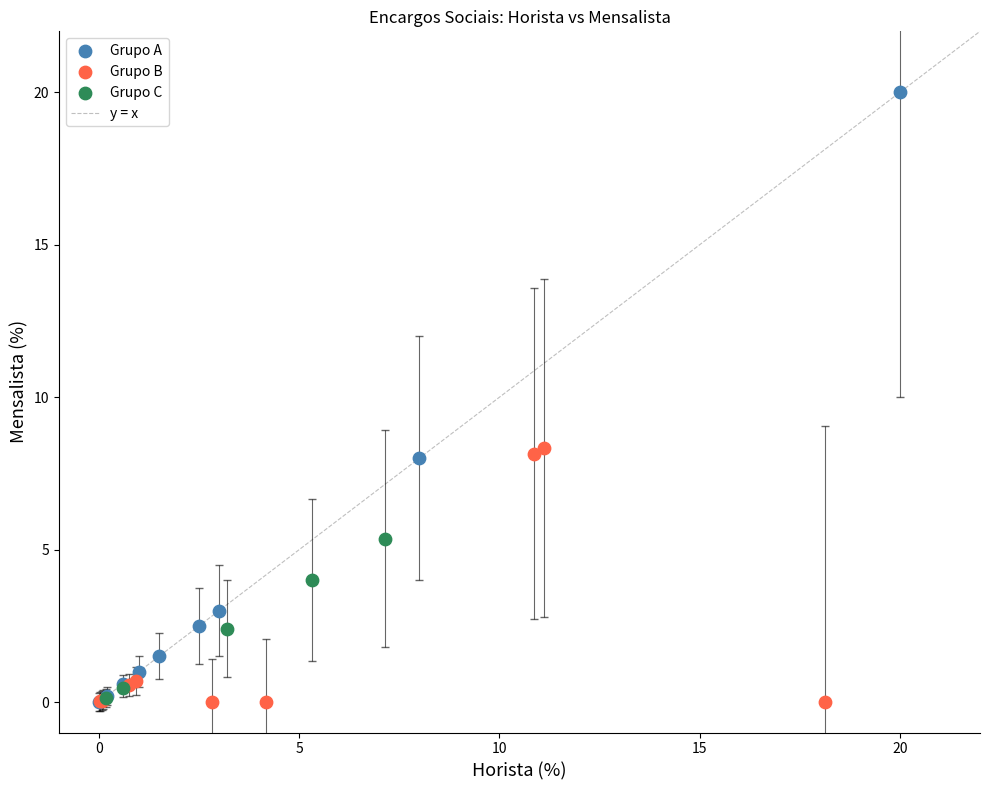

Which series reaches the maximum Y coordinate?

Grupo A